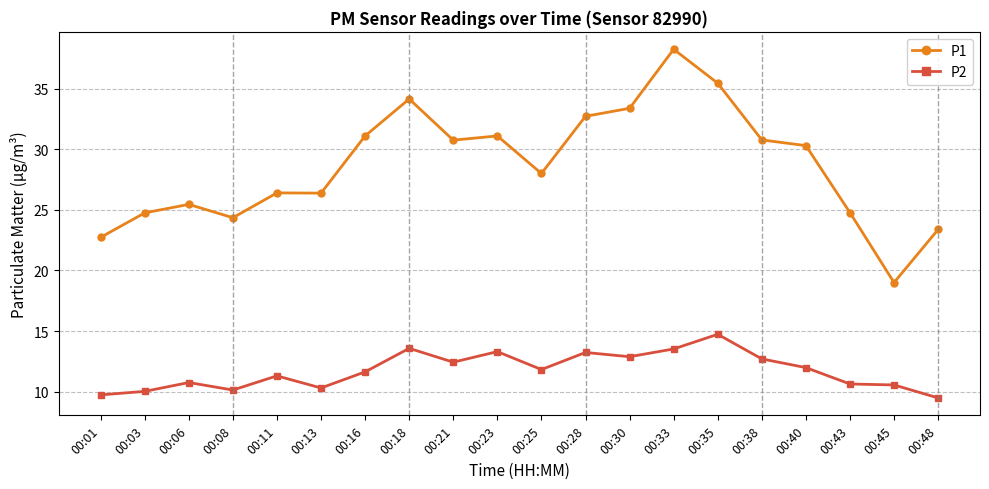

What is the difference between the highest and lowest values at 00:21?

18.3